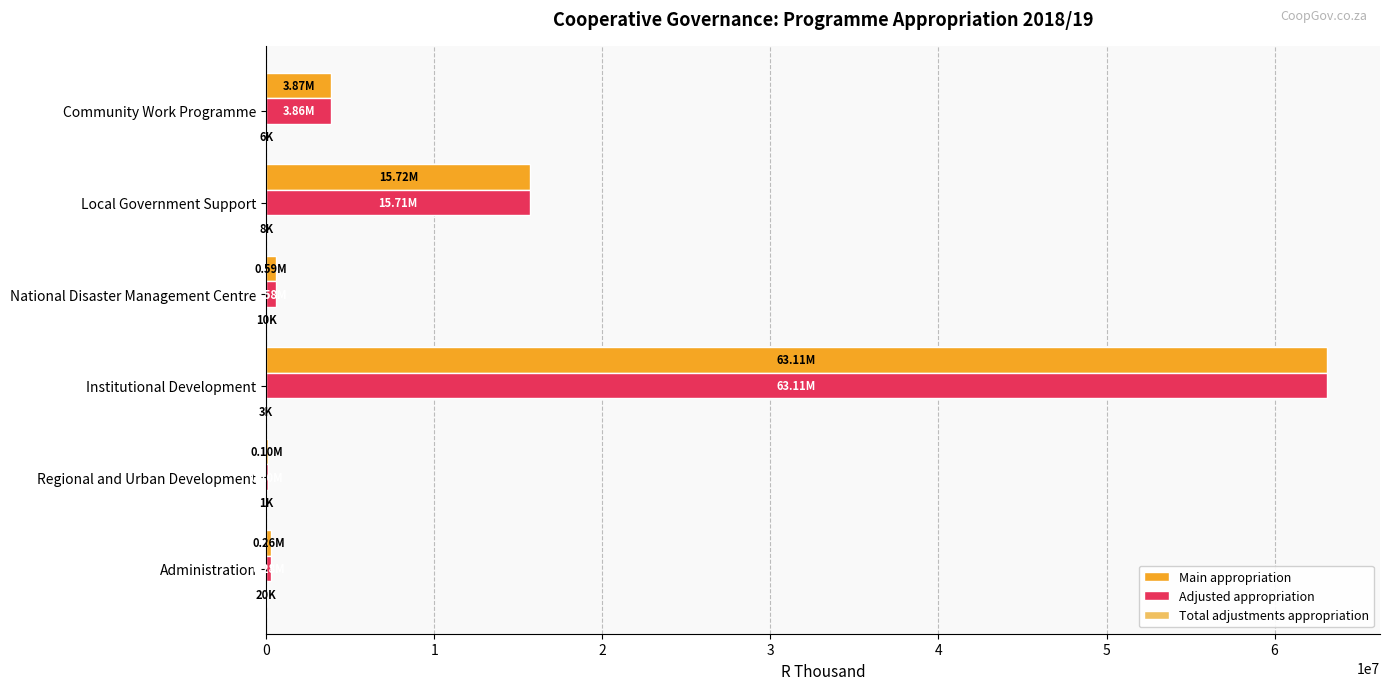

At which category is the sum across all series the highest?

Institutional Development